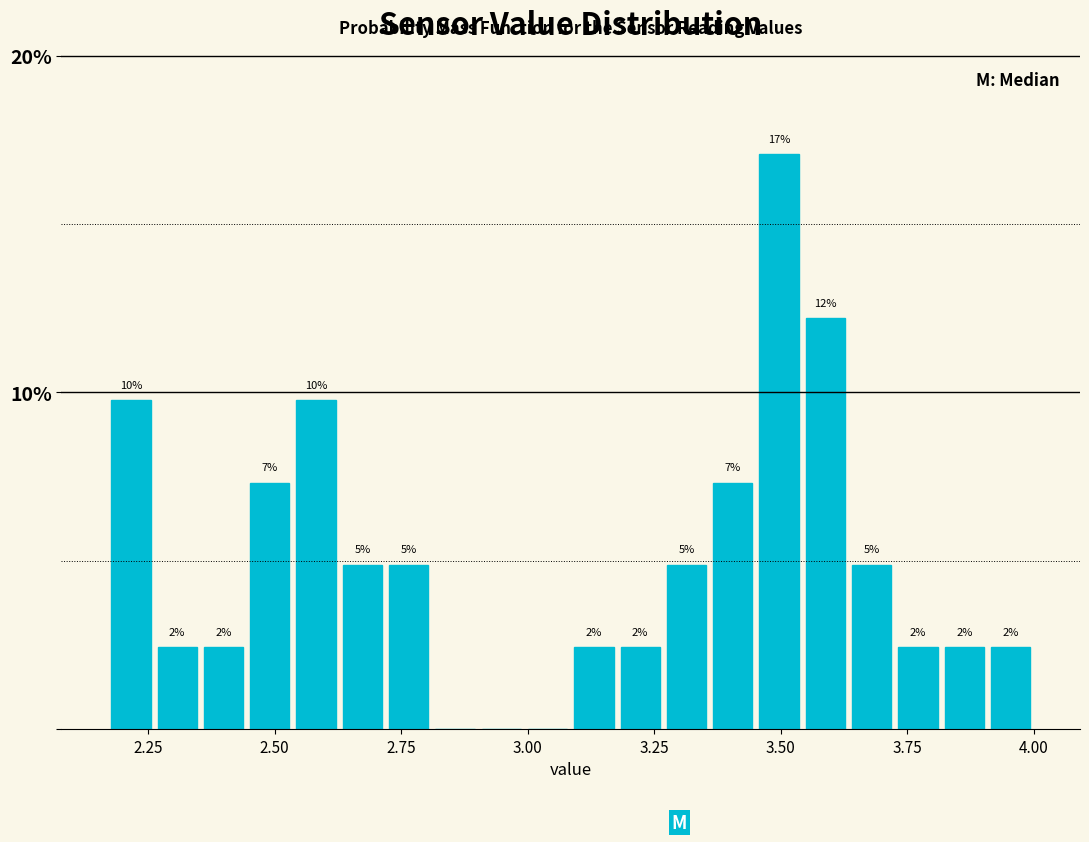

Around what value on the x-axis is the tallest bar? Give the approximate position of its centre, as read against the axis.

3.50